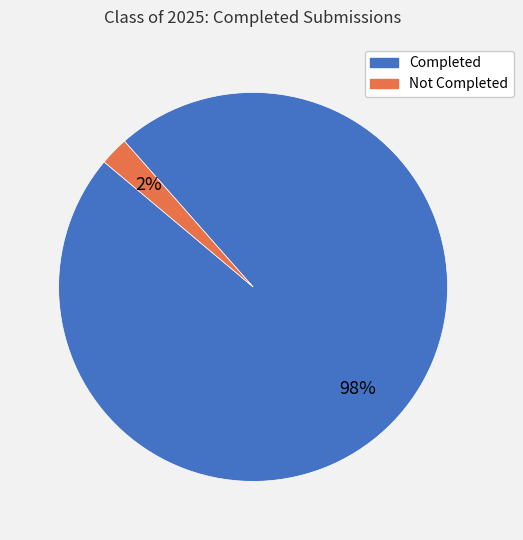

Which category accounts for the majority?

Completed